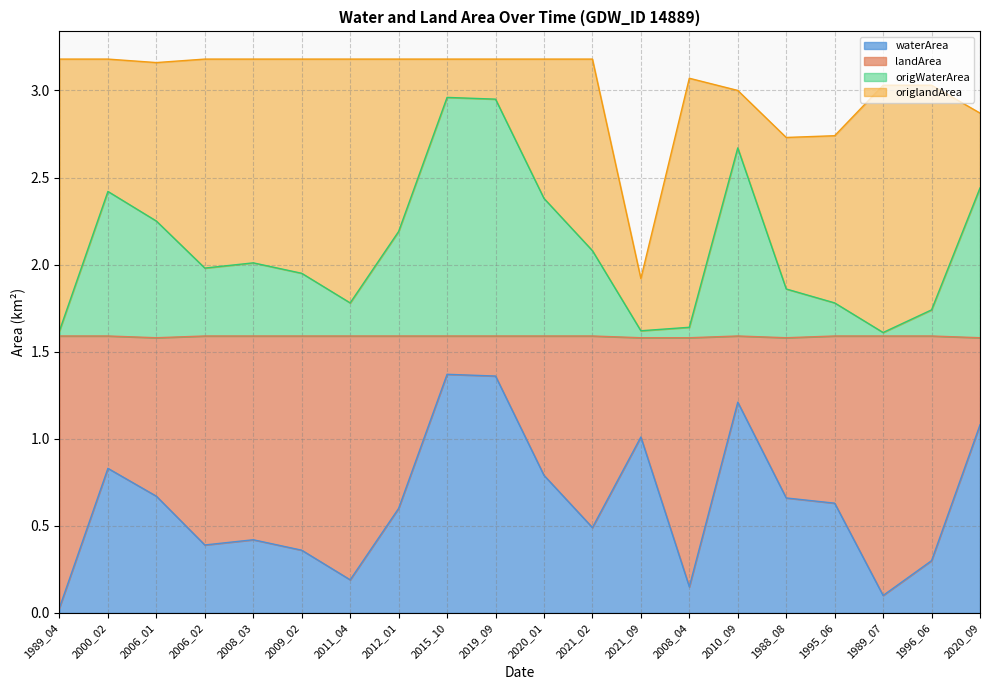

What position from the left is 2008_04?

14